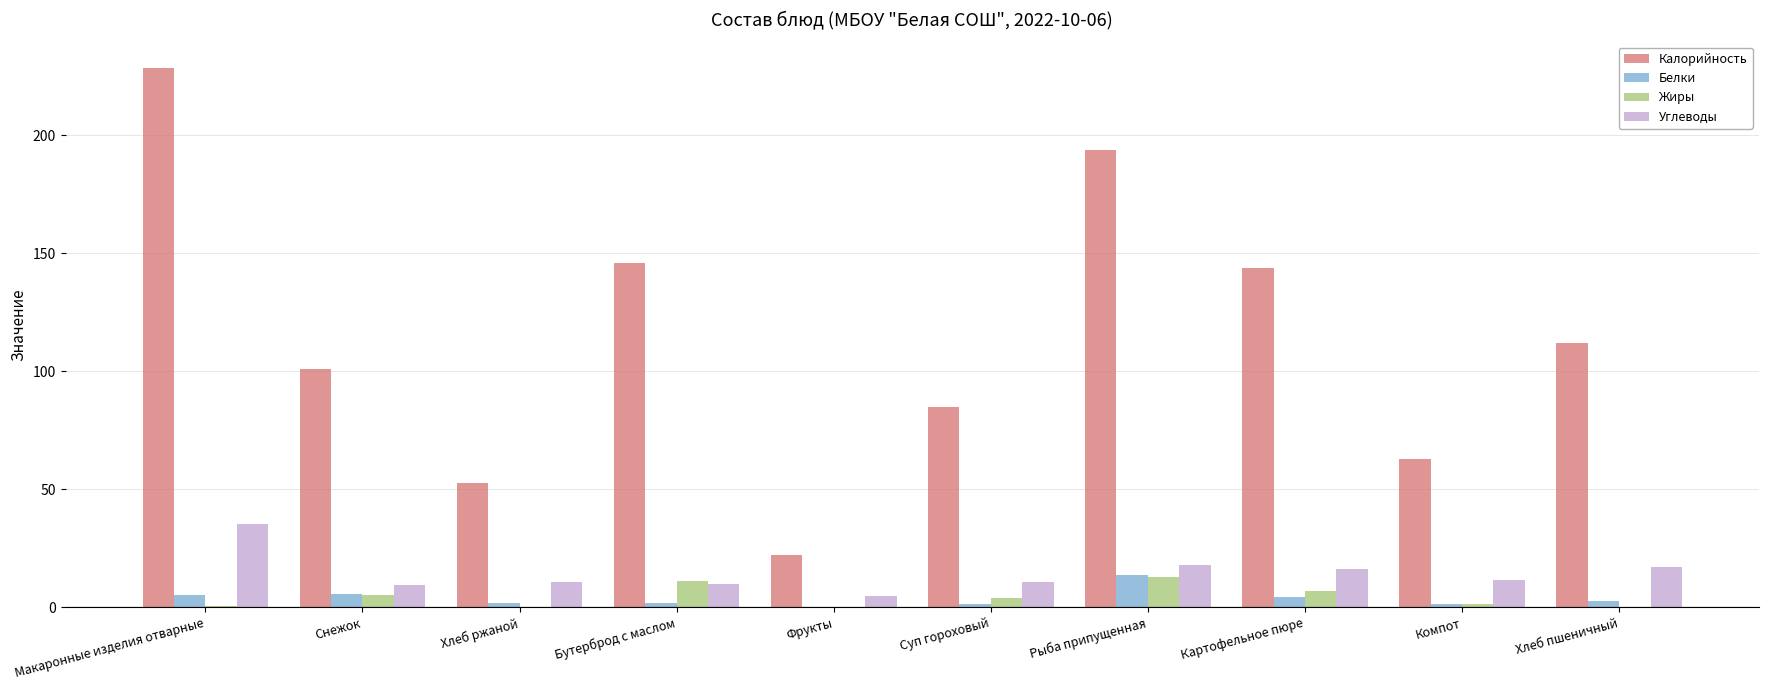

Between Снежок and Суп гороховый, which series saw the biggest shift?

Калорийность